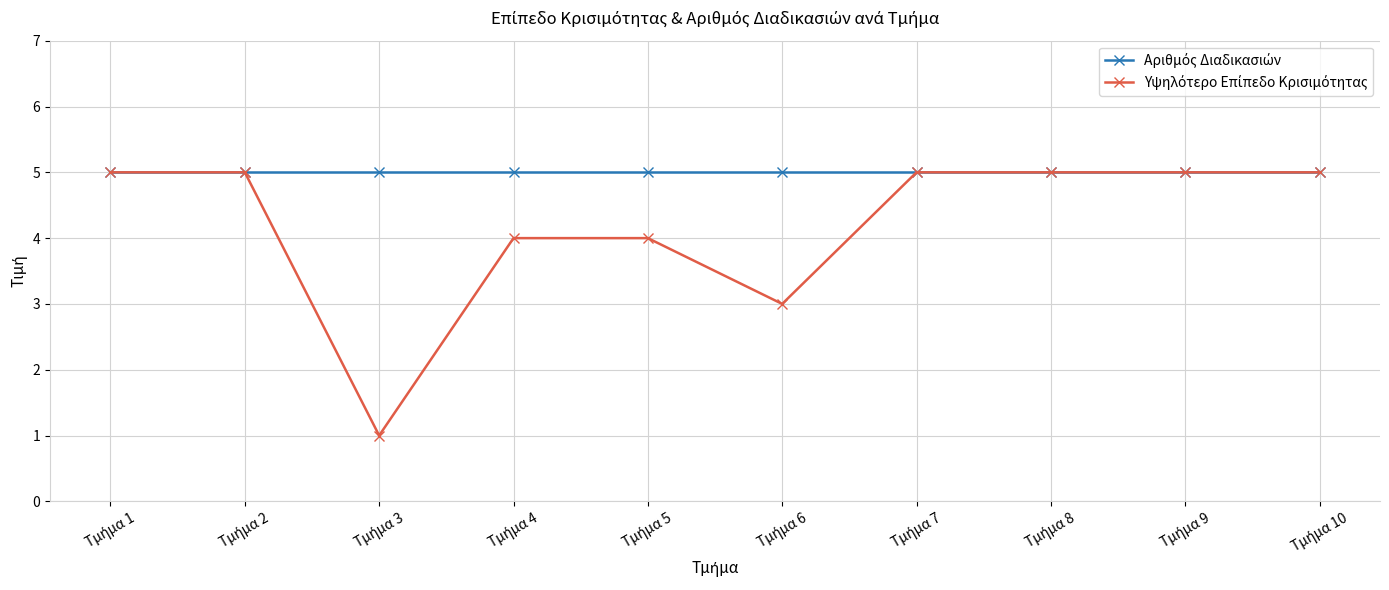

What is the value of the Υψηλότερο Επίπεδο Κρισιμότητας point at the 4th from the left?

4